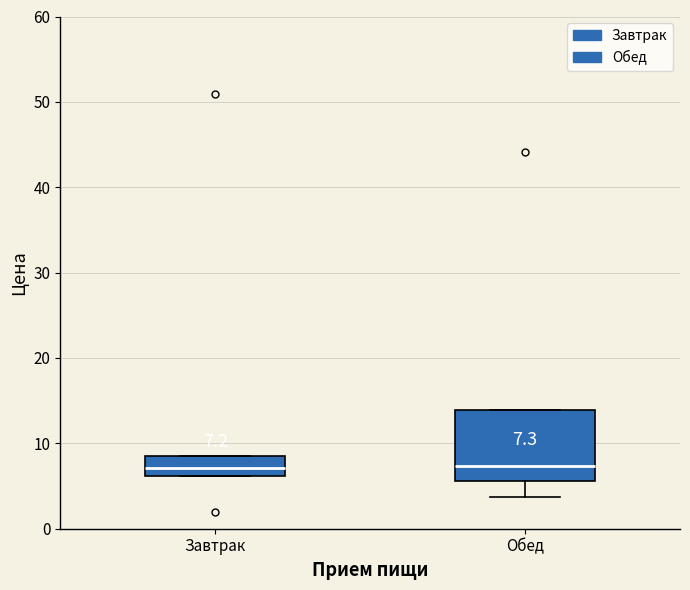

Comparing the boxes themselves (not the whiskers), which one is the tallest?

Обед